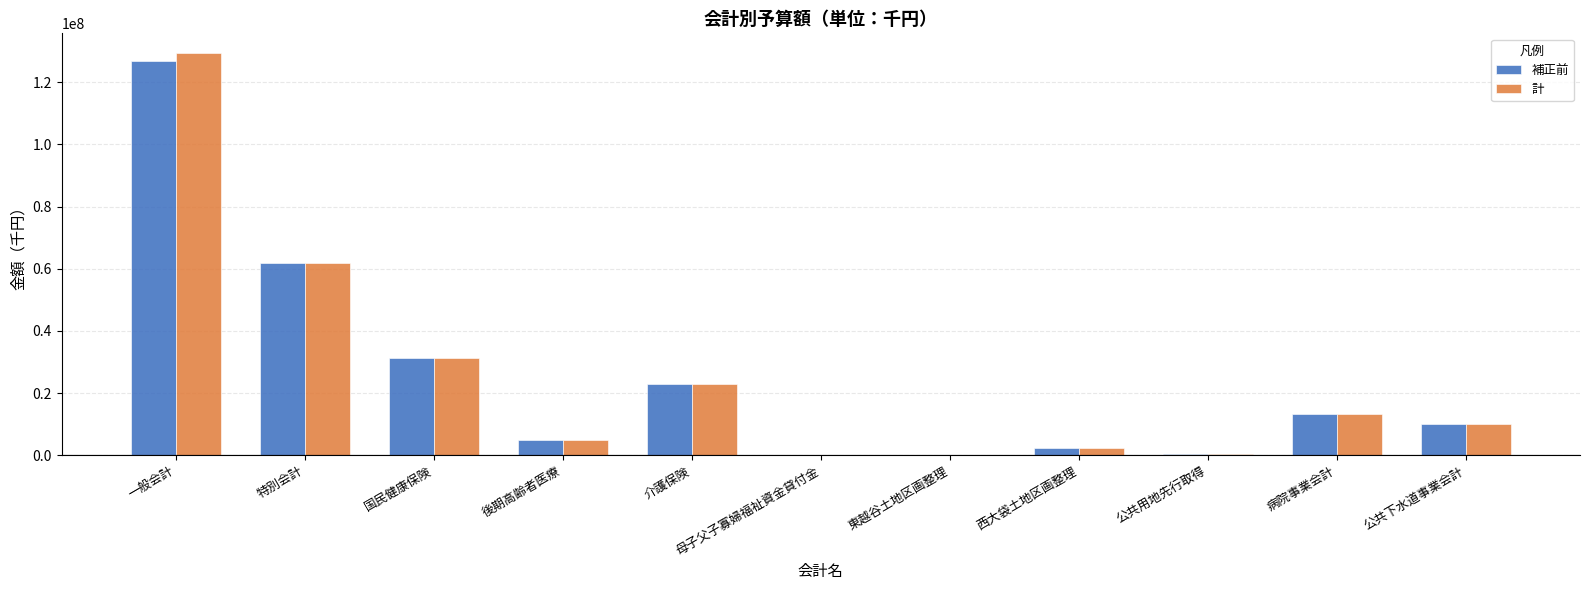

What is the total value across all series at 一般会計?

256062000